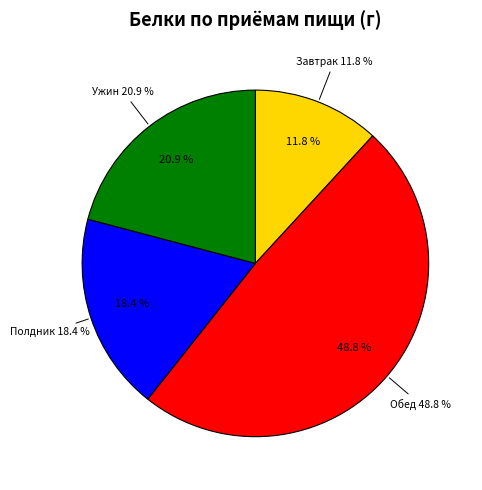

To the nearest percent, what is the difference between the largest and smallest slice percentages?

37%